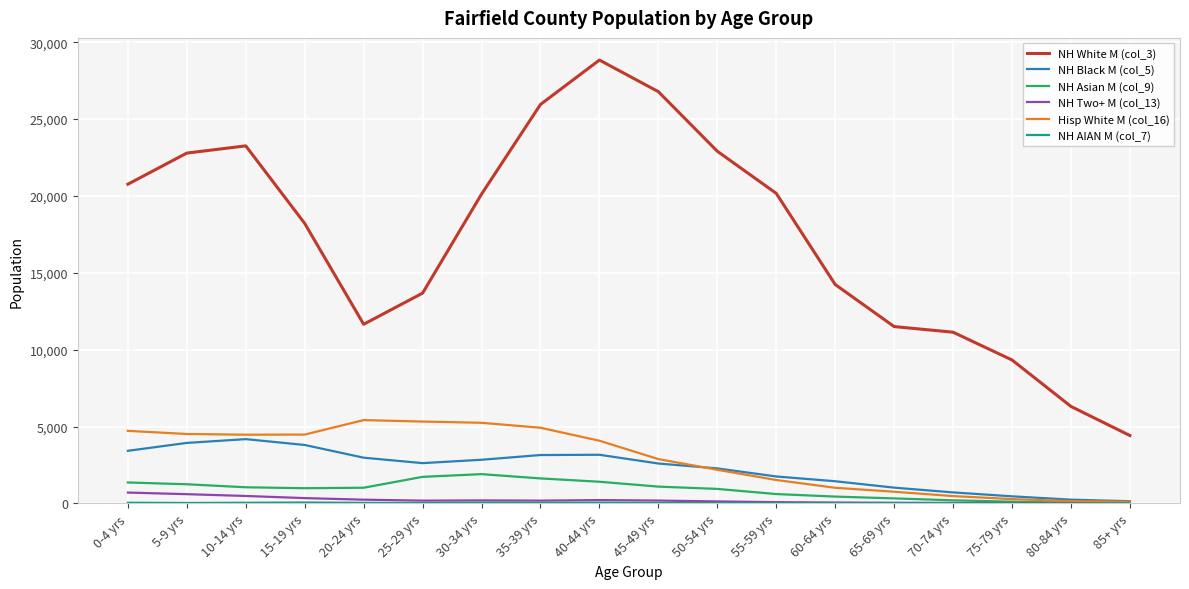

What is the total value across all series at 75-79 yrs?

10244